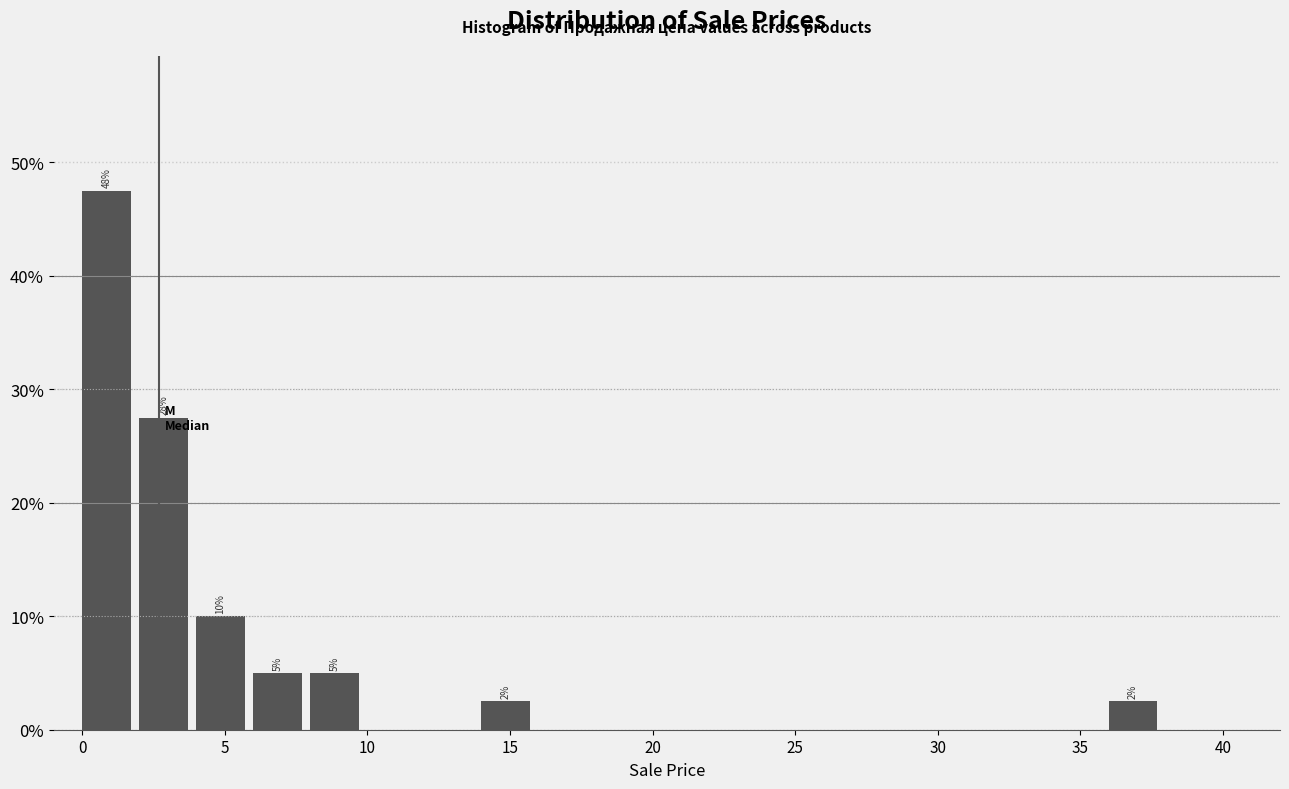

Over which range of the x-axis is the bar tallest?

0 to 2